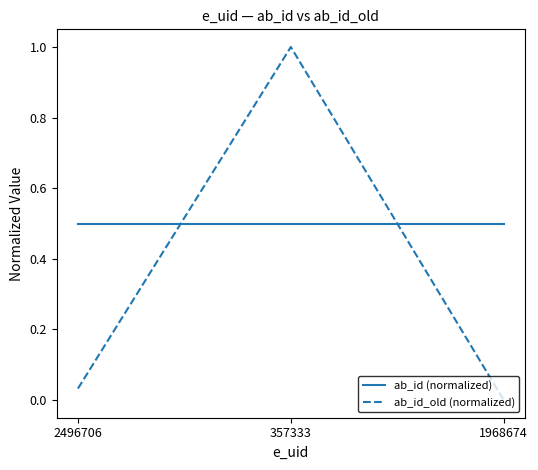

What position from the right is 357333?

2